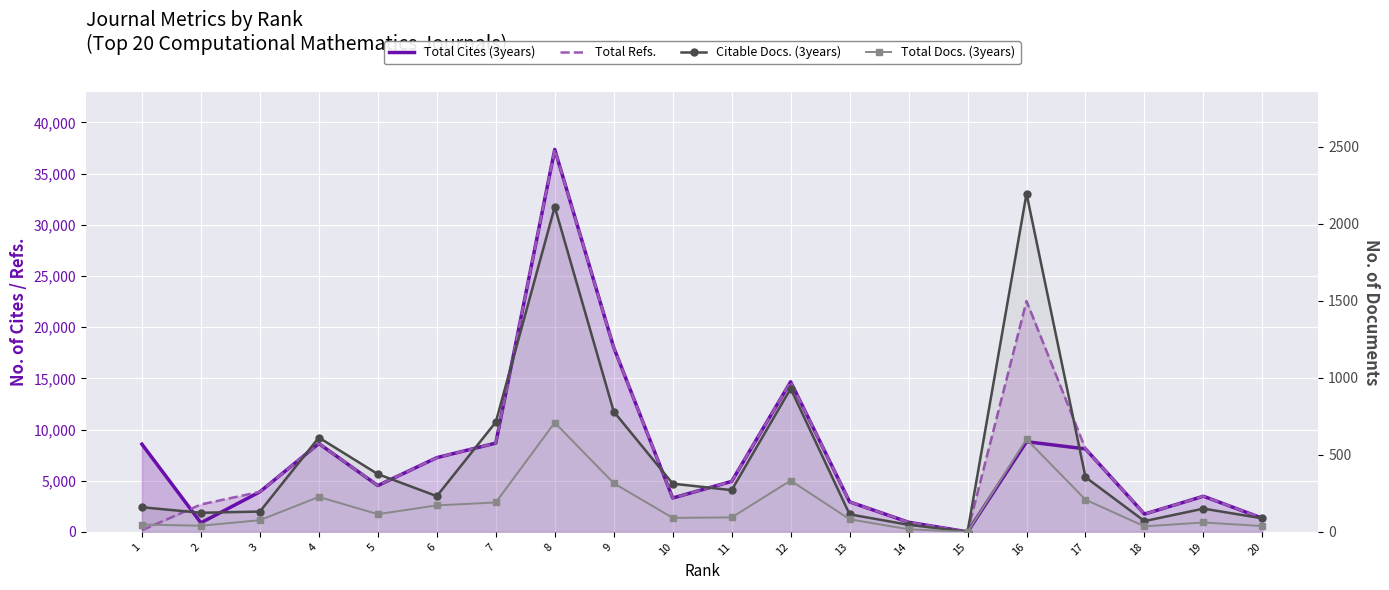

The value of Total Docs. (3years) at 8 is 709. True or false?

True